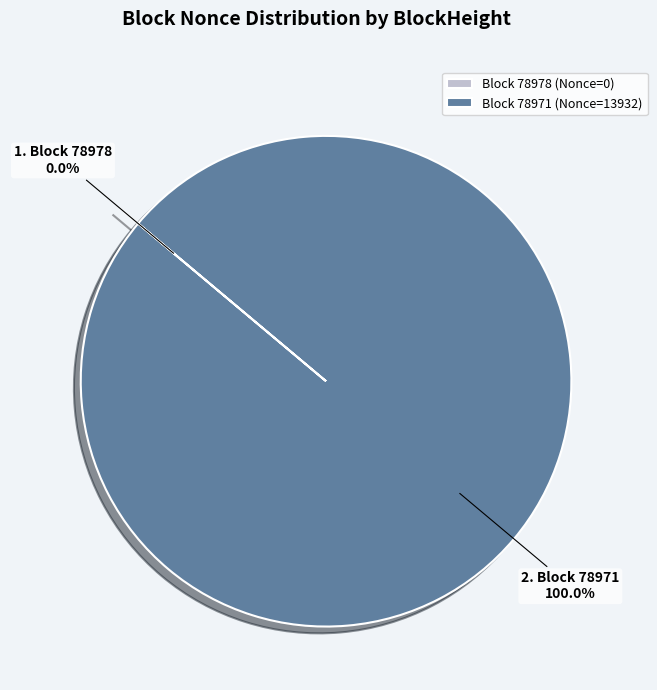

What is the largest slice in the pie chart?

78971